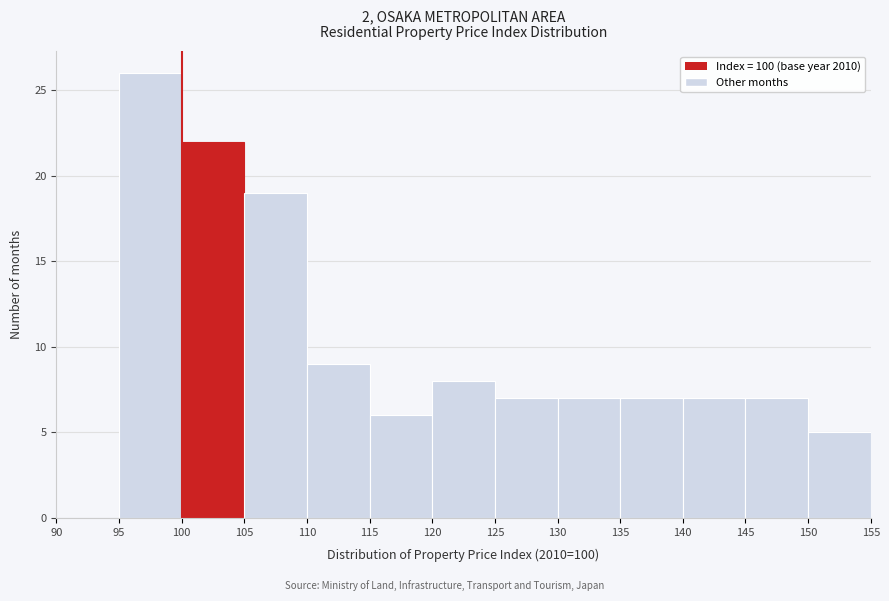

Over which range of the x-axis is the bar tallest?

95 to 100